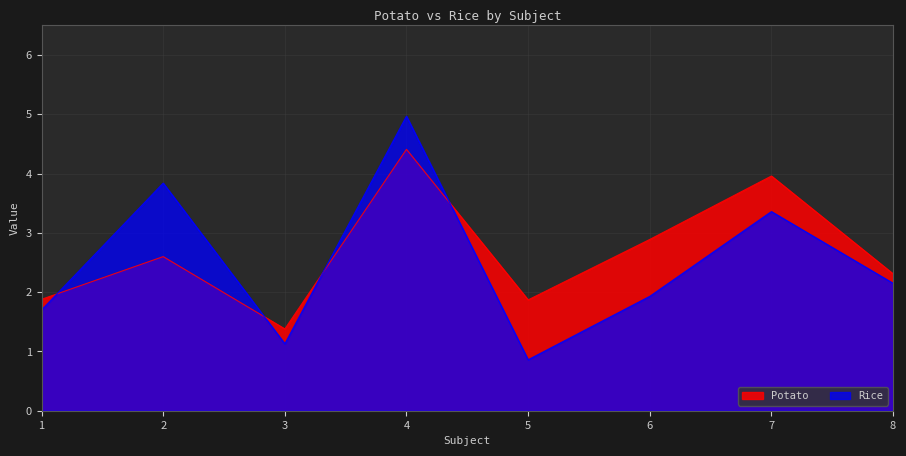

Which series has the largest range (max minus min)?

Rice